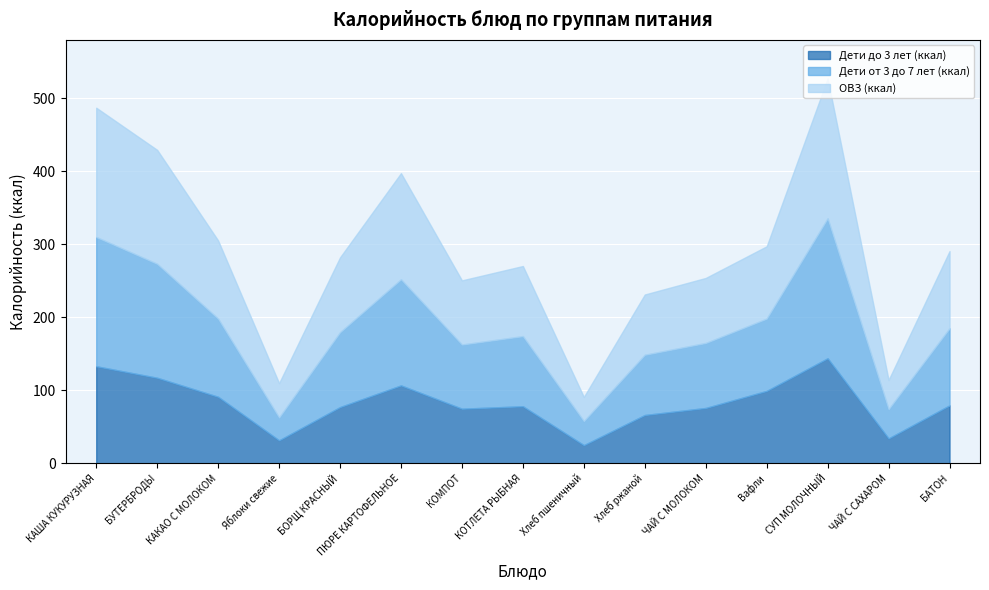

How many data points in Дети от 3 до 7 лет (ккал) are above 99?

7